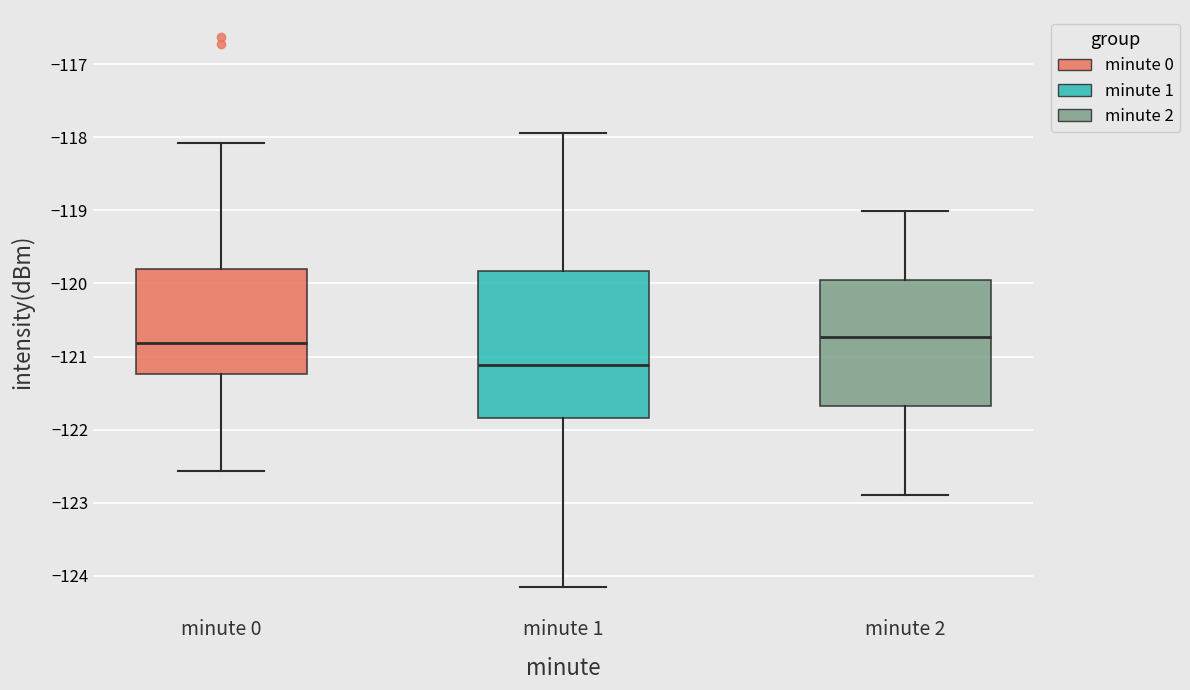

Which box's median line is the lowest?

minute 1